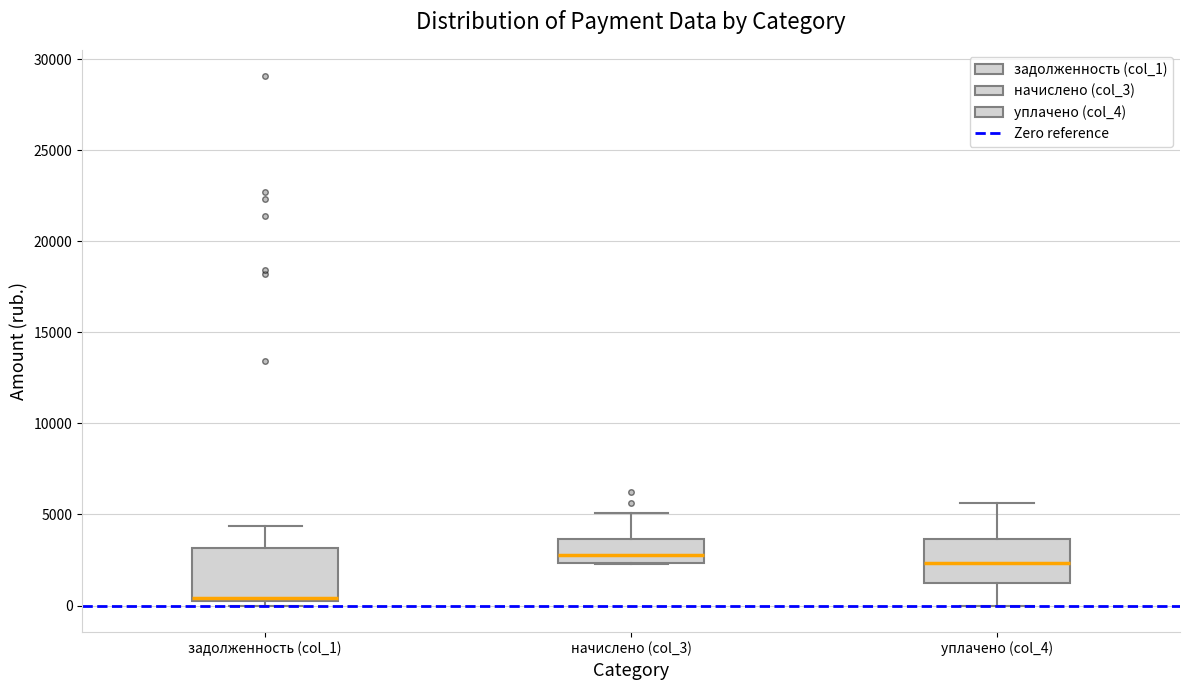

Which box's median line is the lowest?

задолженность (col_1)